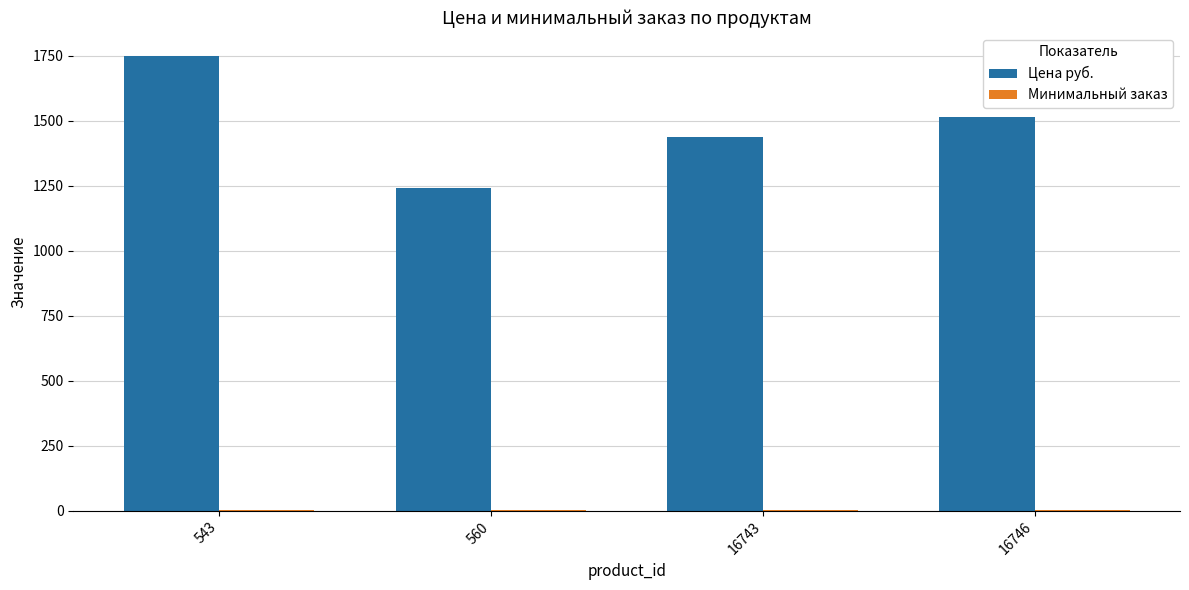

At which label is Цена руб. closest to 1494?

16746